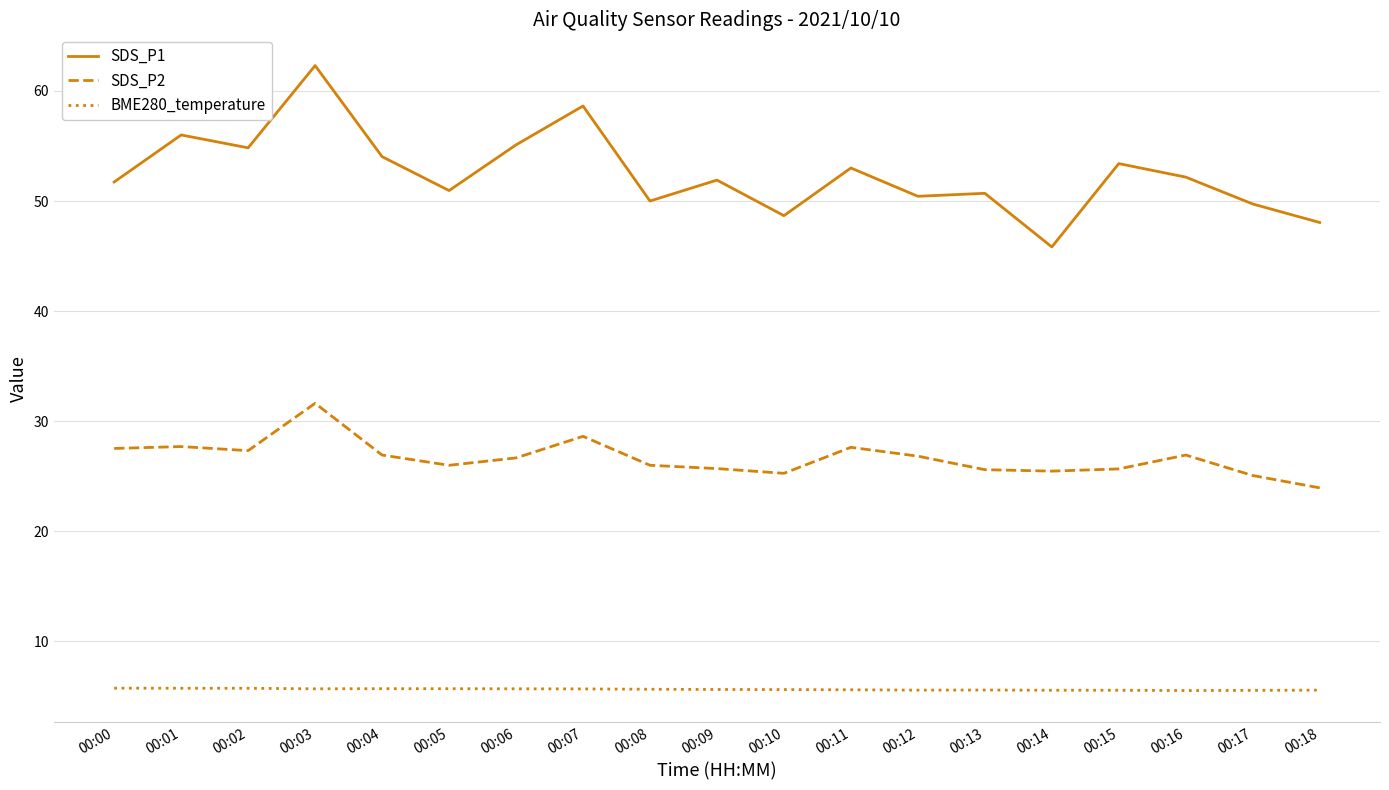

How many lines are shown in the chart?

3